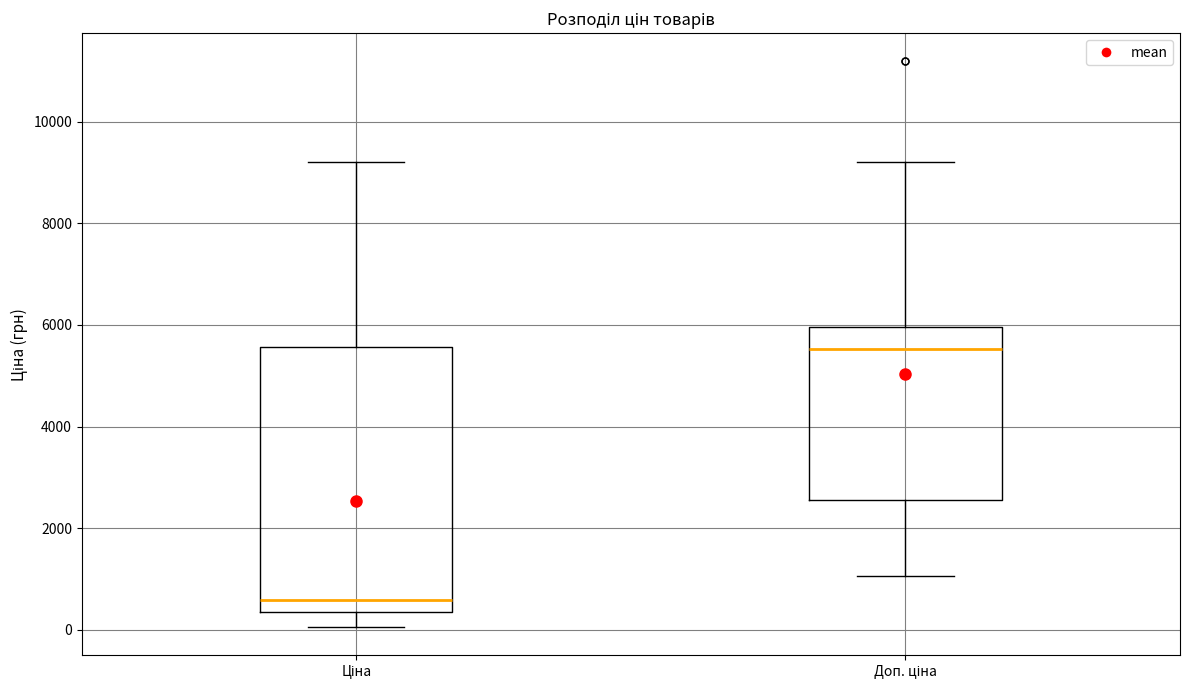

Comparing the boxes themselves (not the whiskers), which one is the tallest?

Ціна